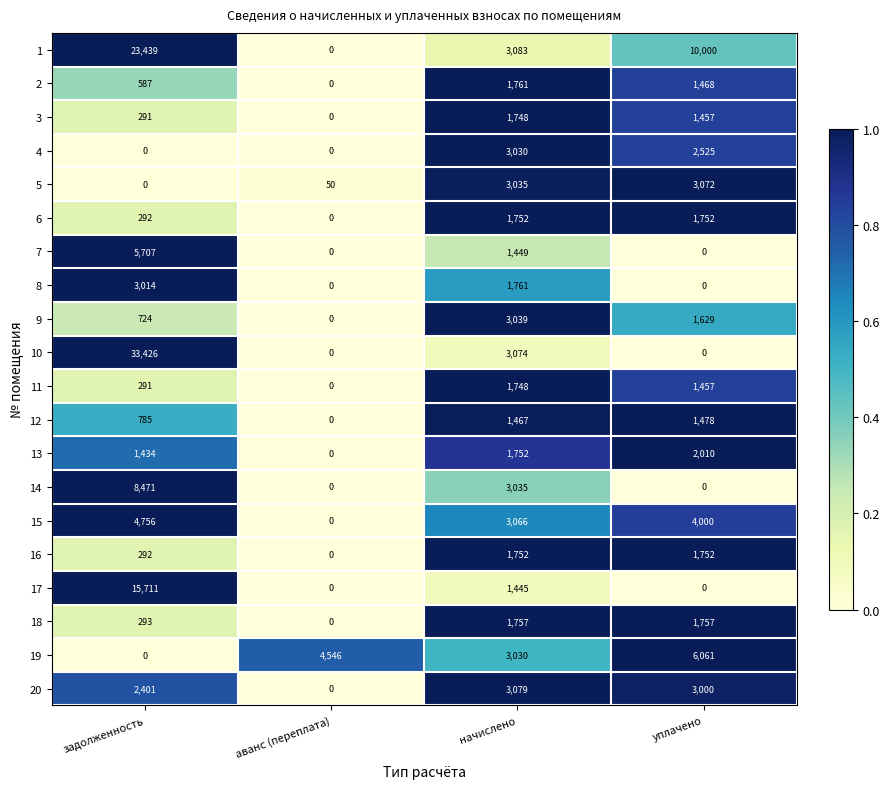

Which series has the largest total across all categories?

1